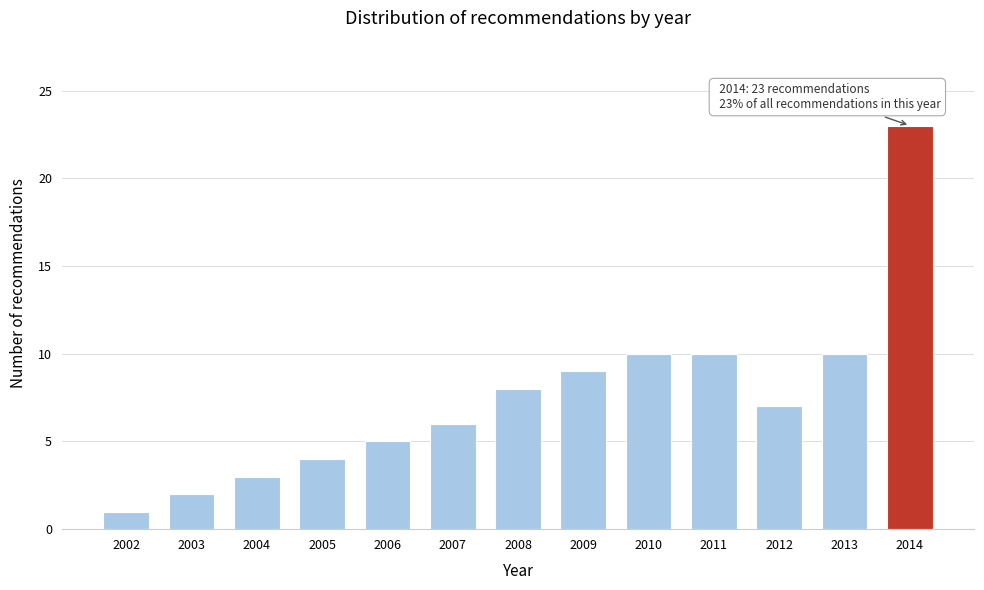

Reading right to left, extract all data points from this chart.

23	10	7	10	10	9	8	6	5	4	3	2	1